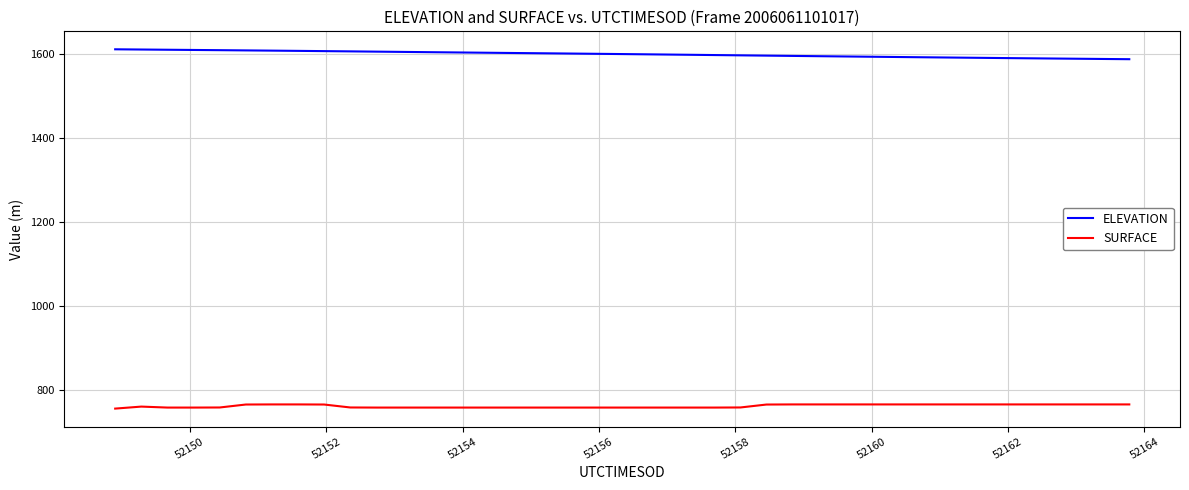

Which series has the largest range (max minus min)?

ELEVATION